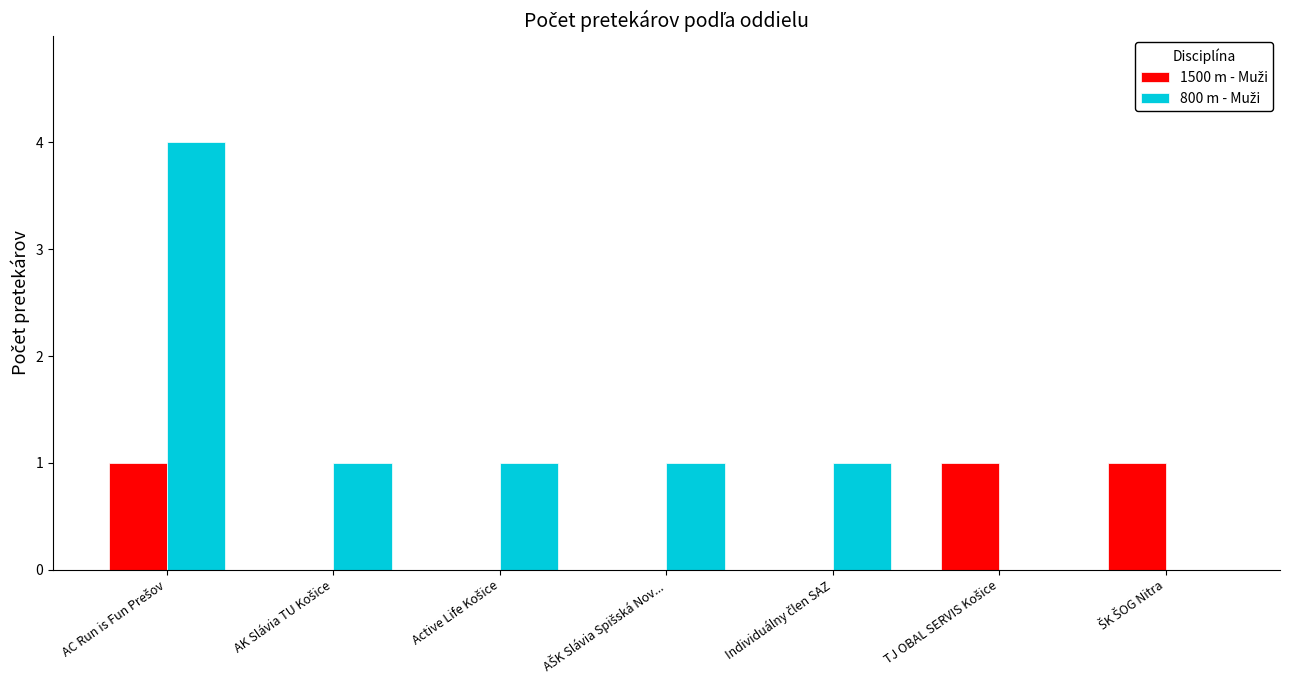

What is the greatest value displayed?

4